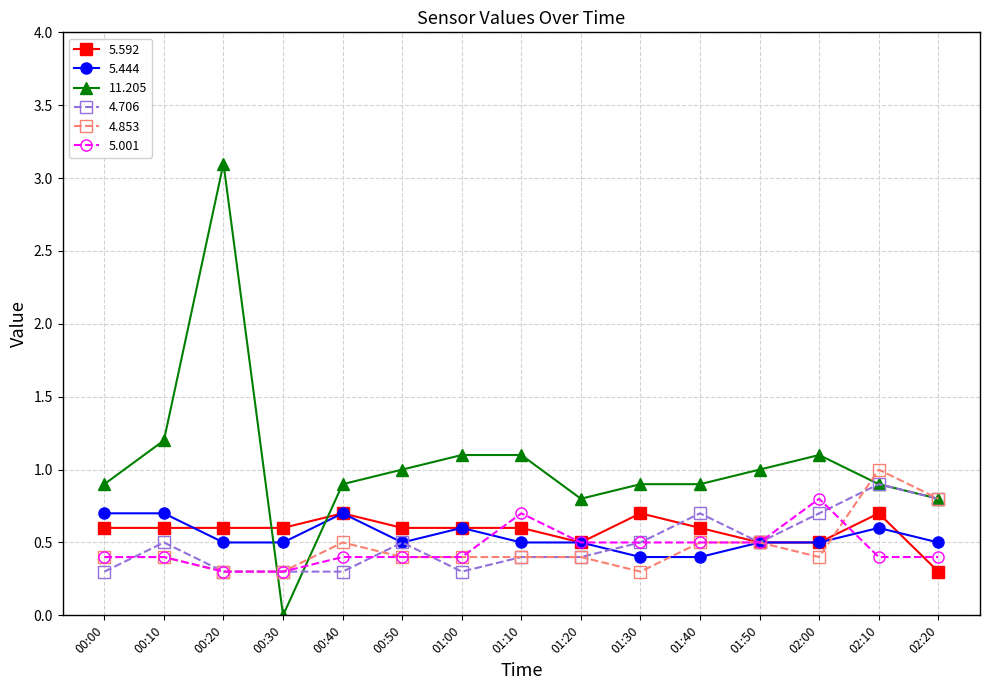

What is the difference between the highest and lowest values at 00:10?

0.8